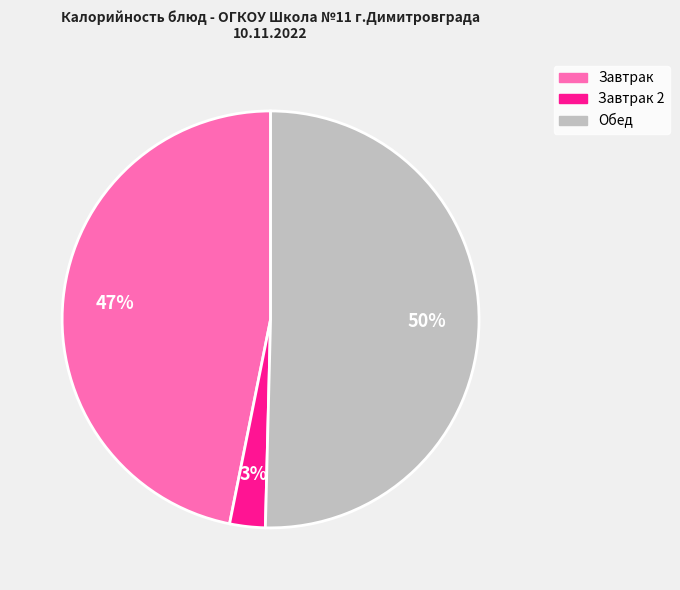

To the nearest percent, what is the average slice percentage?

33%